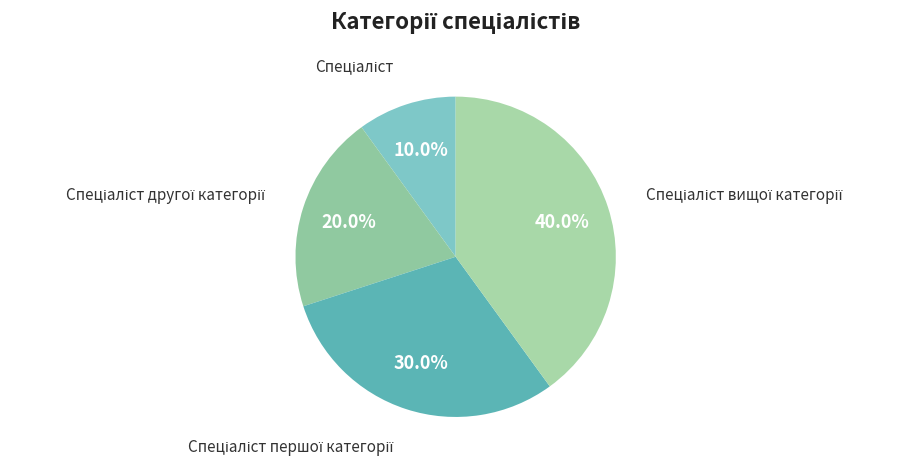

How many segments does this pie chart have?

4